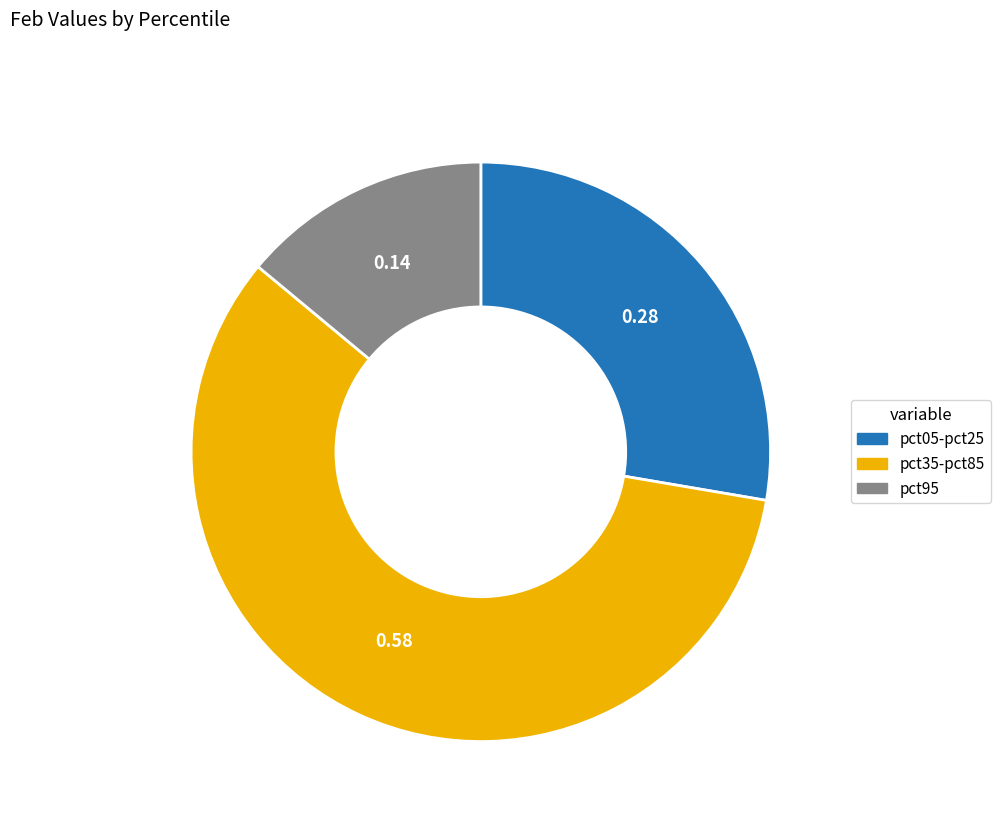

How many segments does this pie chart have?

3